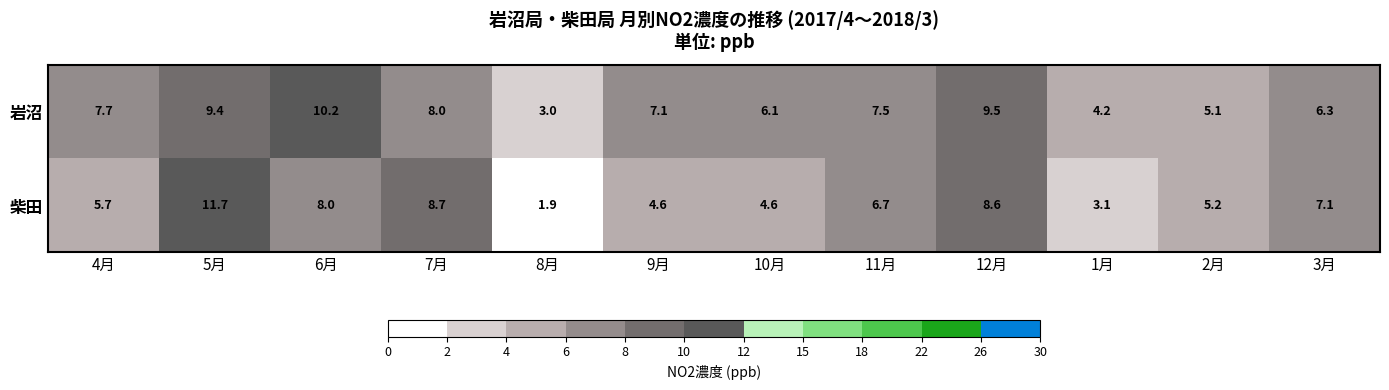

At which category does the chart reach its minimum across all series?

8月